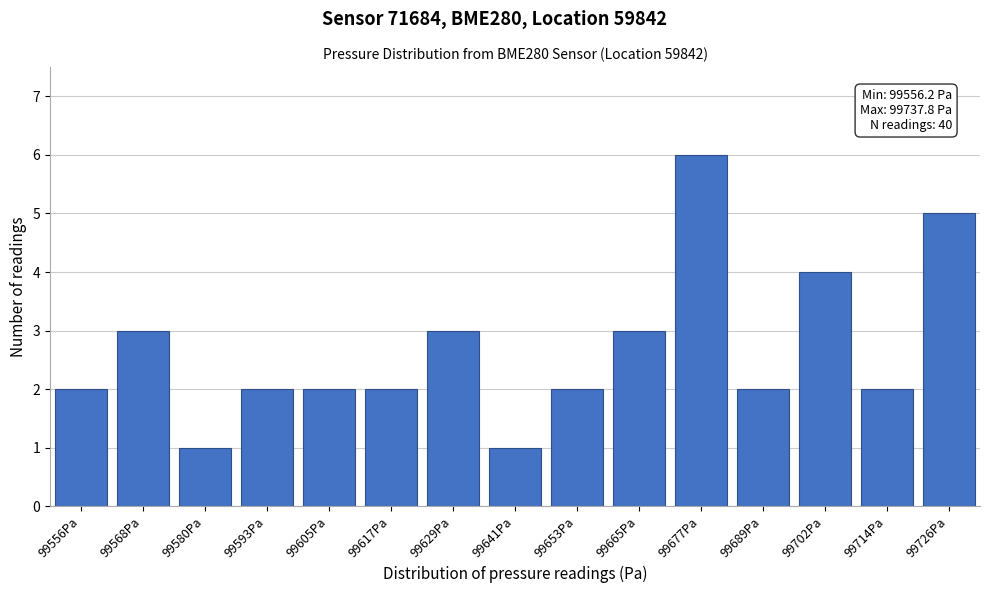

Reading right to left, extract all data points from this chart.

5	2	4	2	6	3	2	1	3	2	2	2	1	3	2